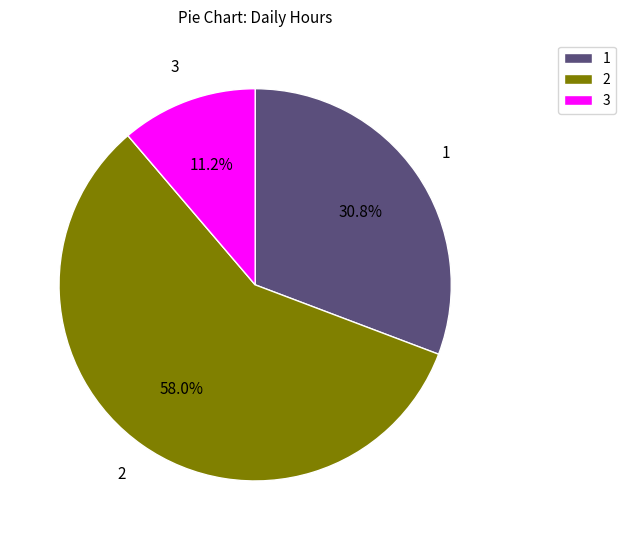

What is the total percentage of 2 and 3?

69.2%